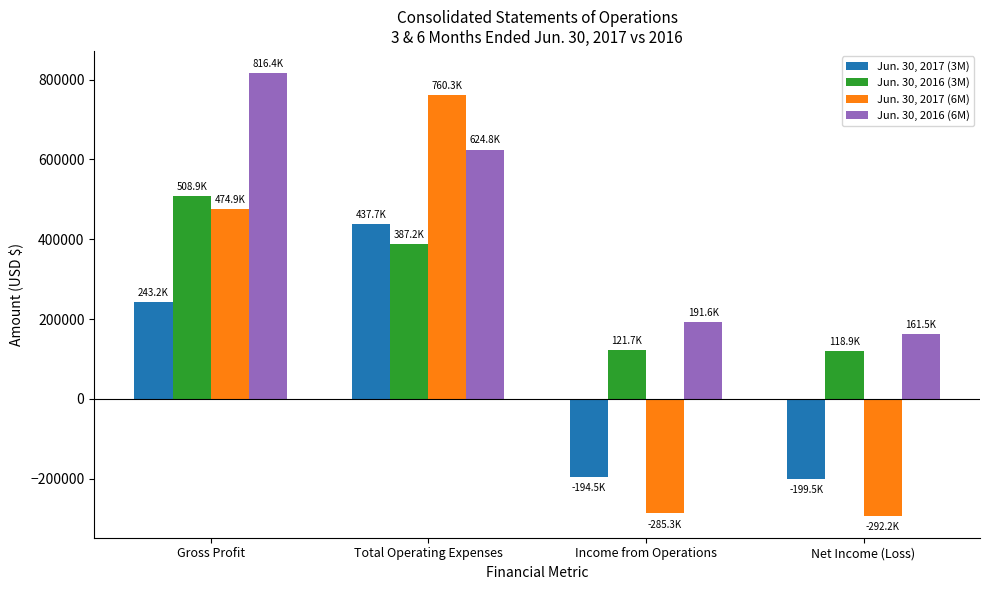

What is the value of the Jun. 30, 2016 (3M) bar at the 4th from the left?

118885